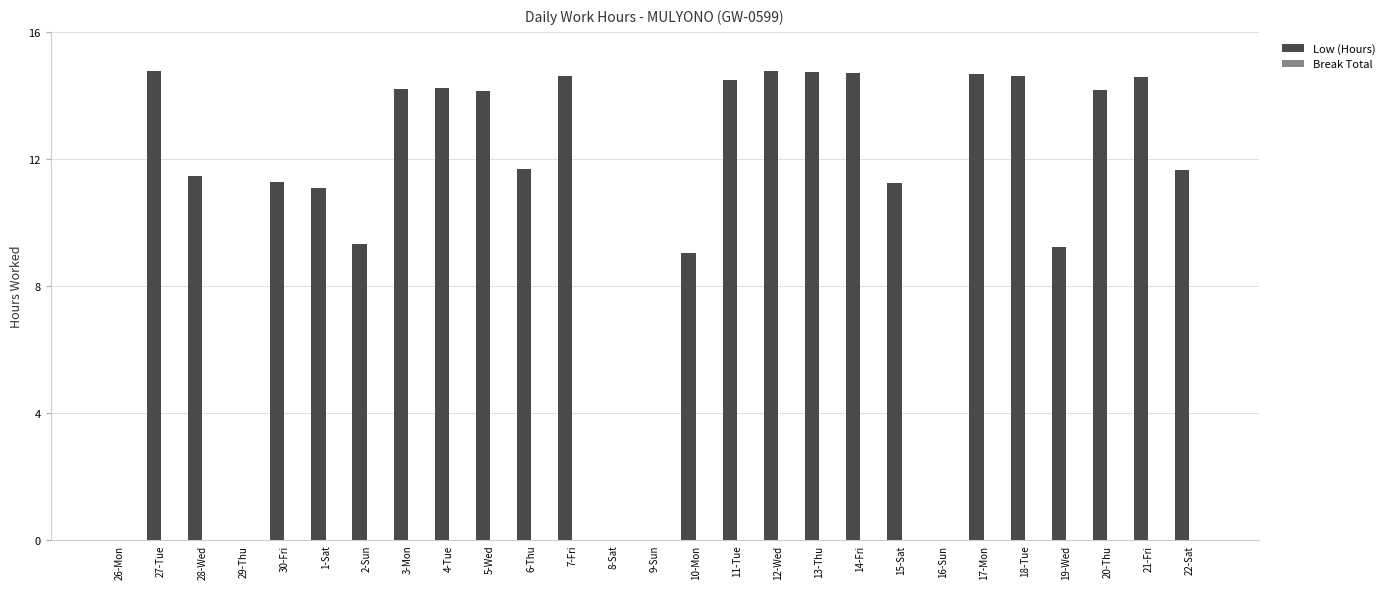

True or false: the data shows 23.4 at 3-Mon.

False